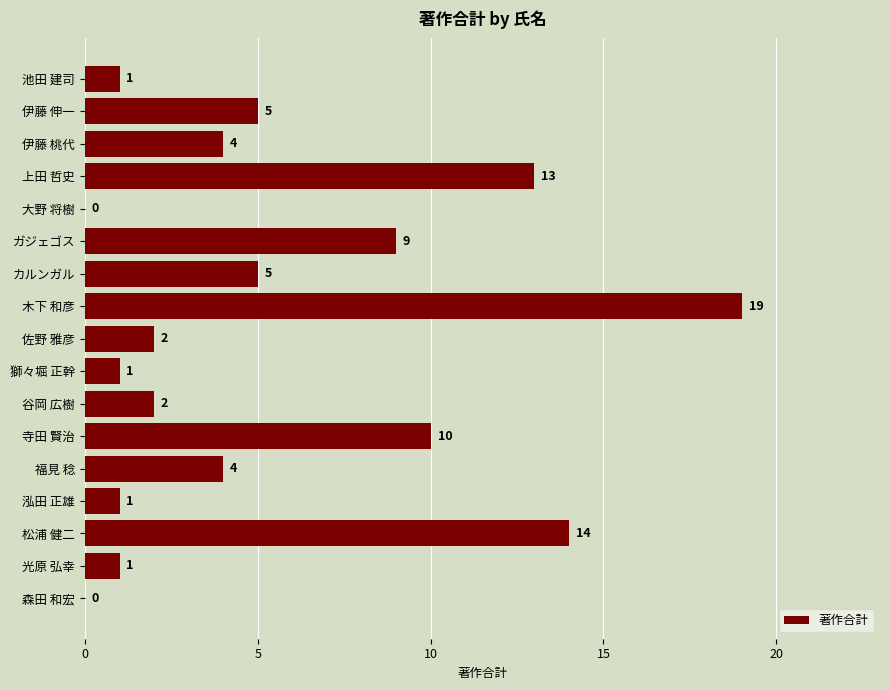

Reading top to bottom, what are all the values shown in this chart?

池田 建司=1	伊藤 伸一=5	伊藤 桃代=4	上田 哲史=13	大野 将樹=0	ガジェゴス=9	カルンガル=5	木下 和彦=19	佐野 雅彦=2	獅々堀 正幹=1	谷岡 広樹=2	寺田 賢治=10	福見 稔=4	泓田 正雄=1	松浦 健二=14	光原 弘幸=1	森田 和宏=0